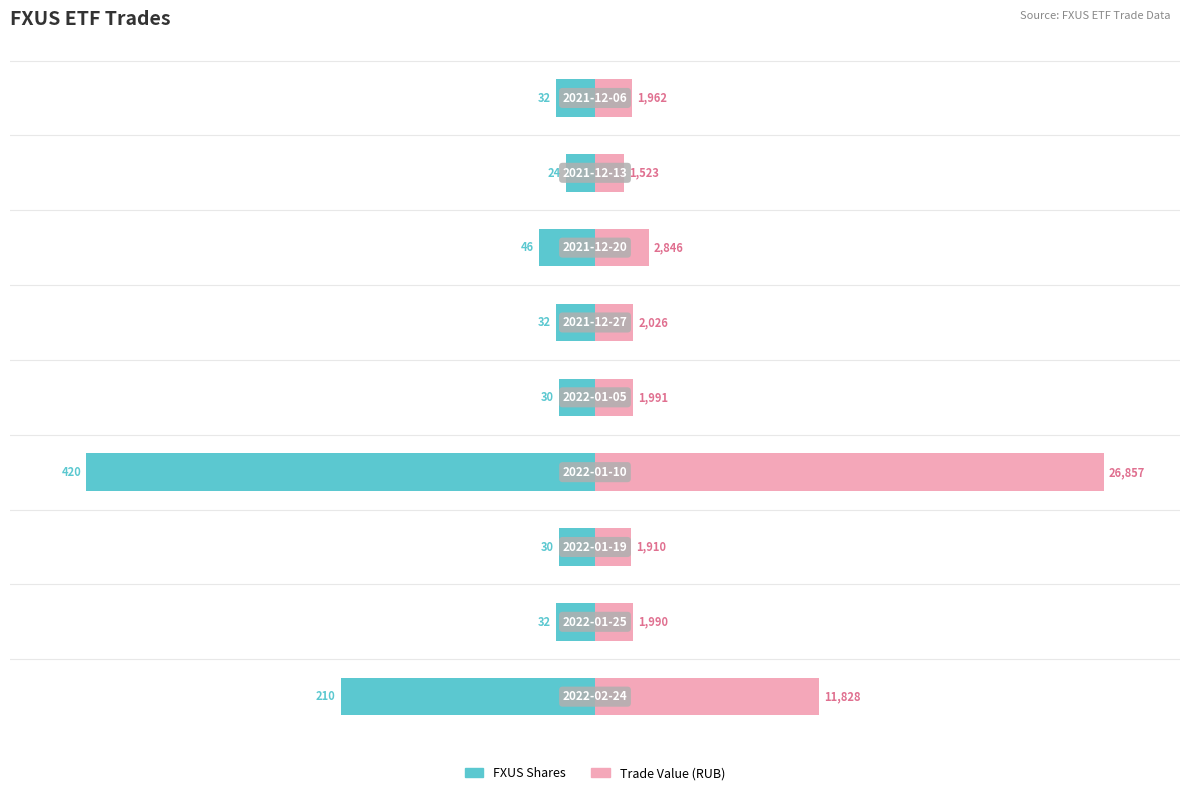

Which series has the widest spread of values?

Trade Value (RUB)